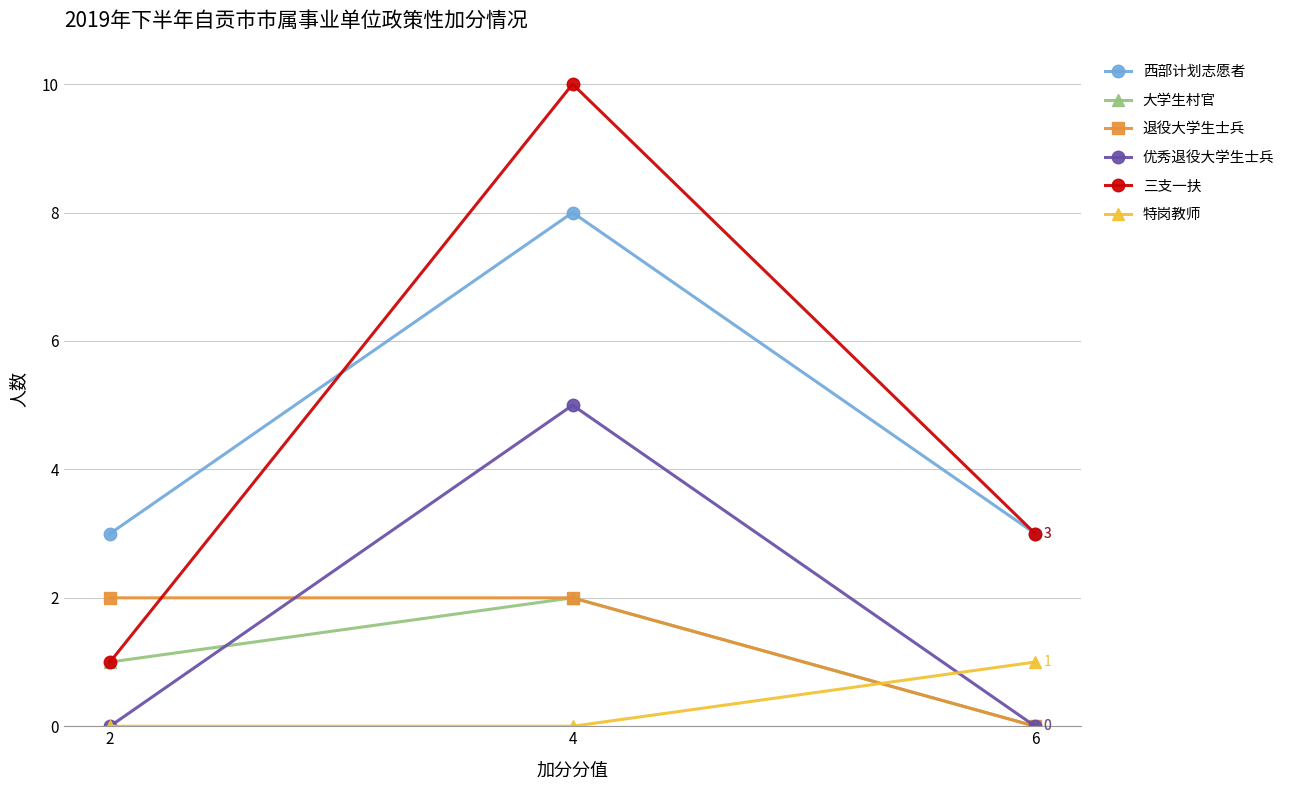

What value does the 西部计划志愿者 series have at 6?

3